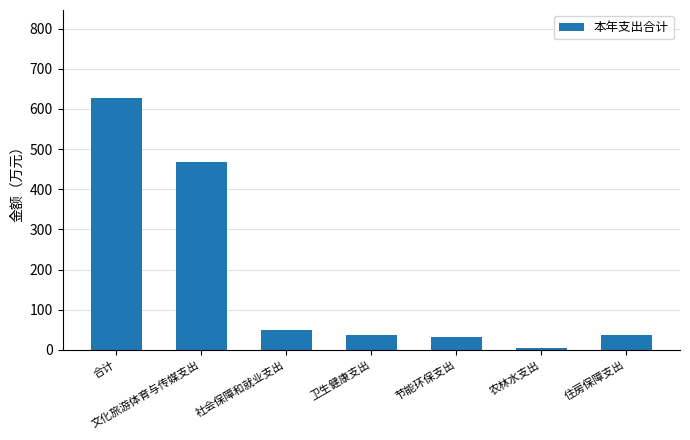

How many bars are there in total?

7